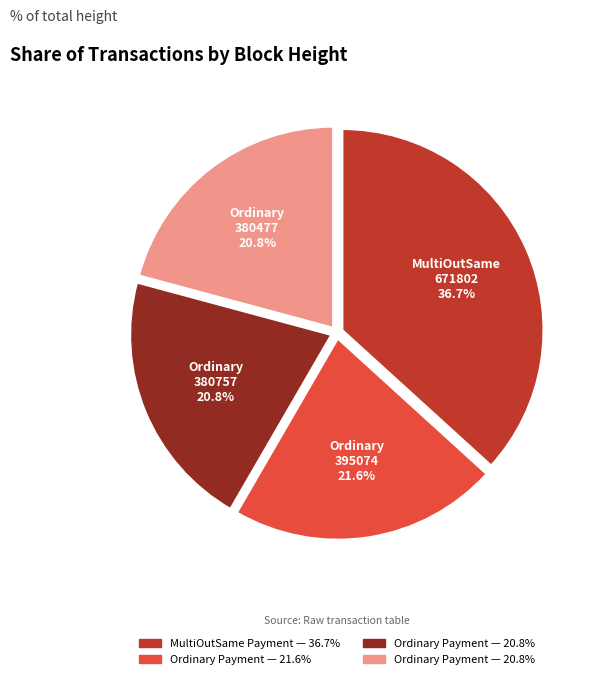

Does any single category account for the majority?

No